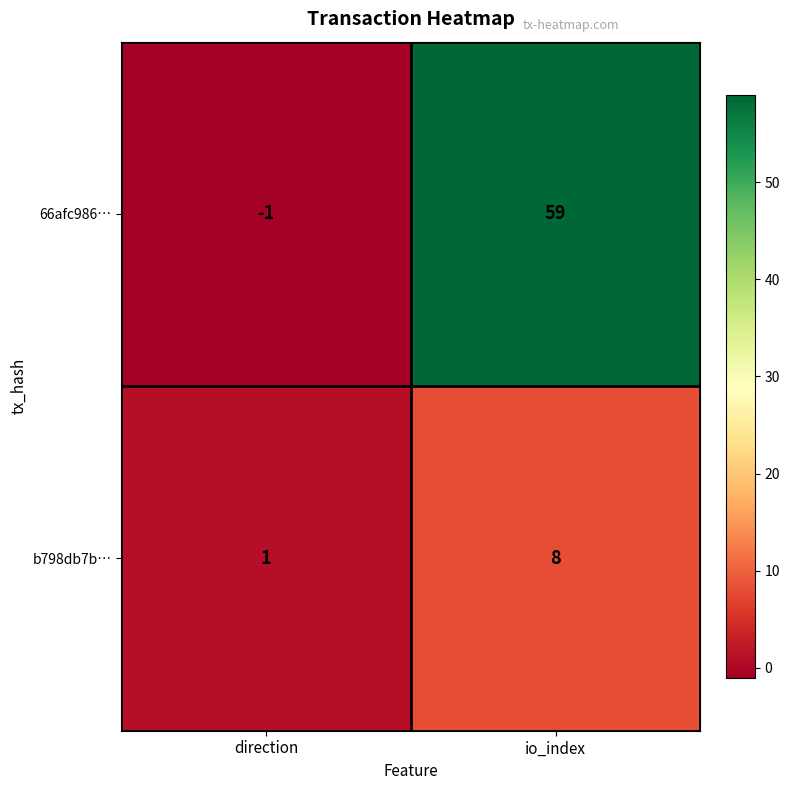

Rank the series by their maximum value, from lowest to highest.

b798db7b…, 66afc986…